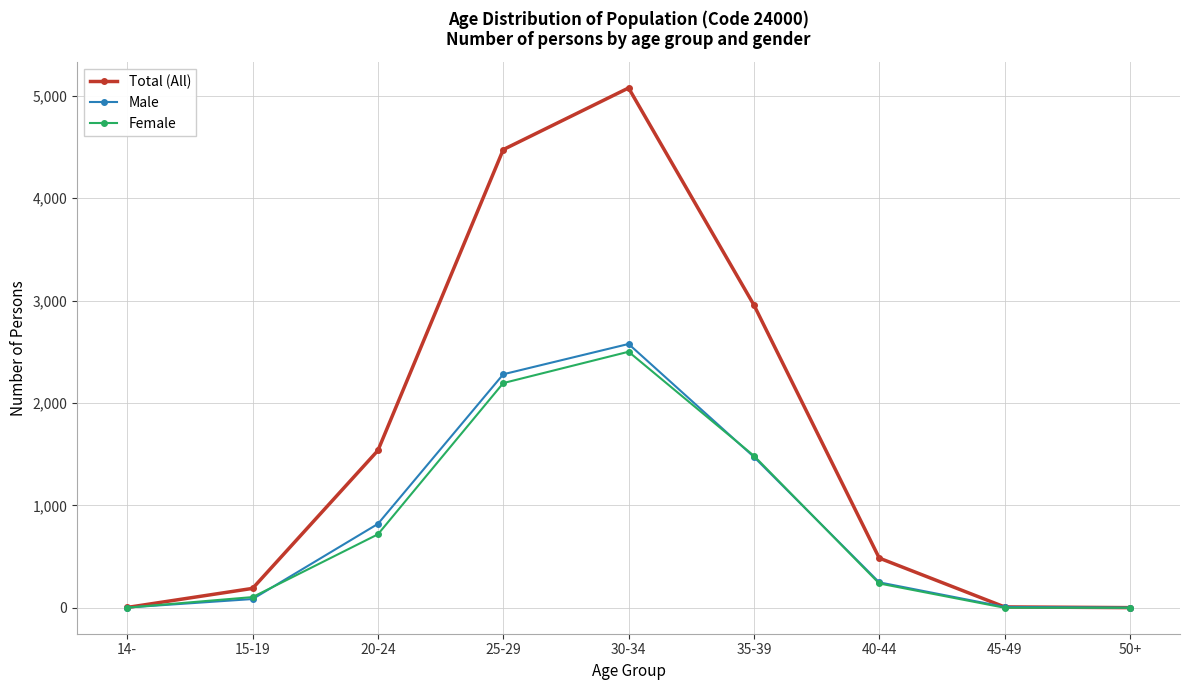

What value does the Female series have at 14-?

1